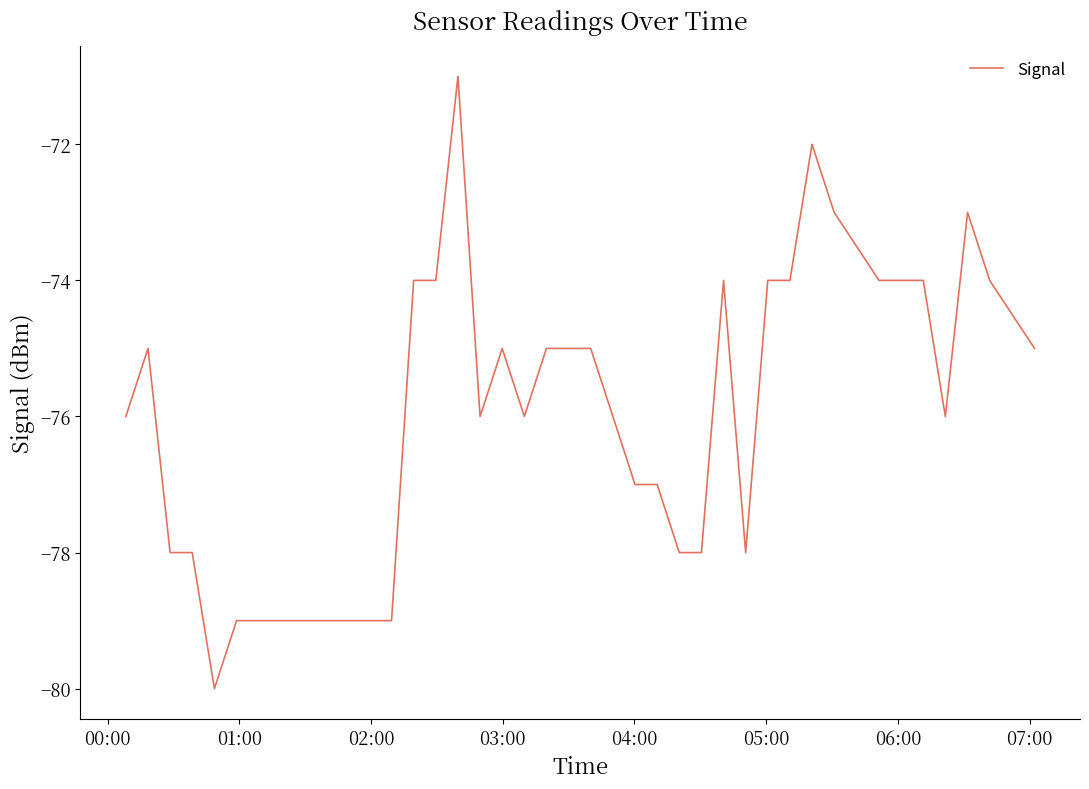

What is the greatest value displayed?

-71